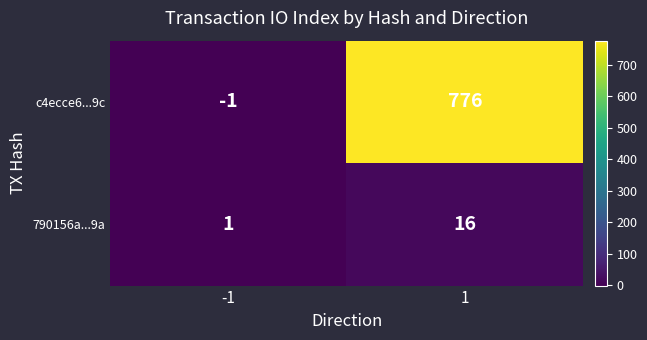

What is the difference between the 790156a...9a values at -1 and 1?

15